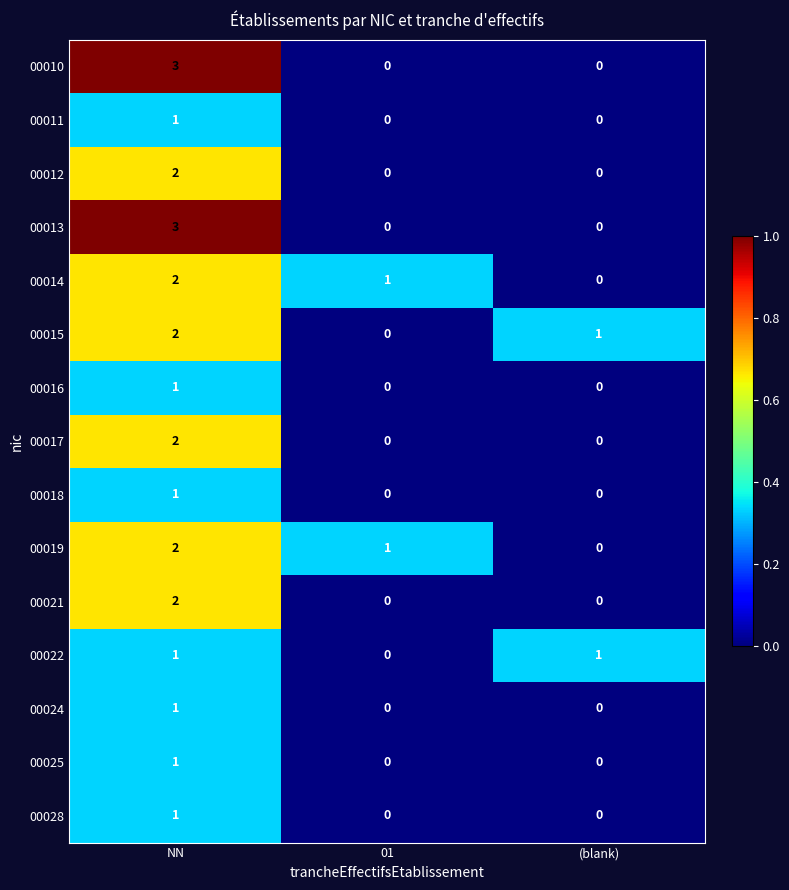

Is the value of 00024 at NN greater than the value of 00014 at (blank)?

Yes